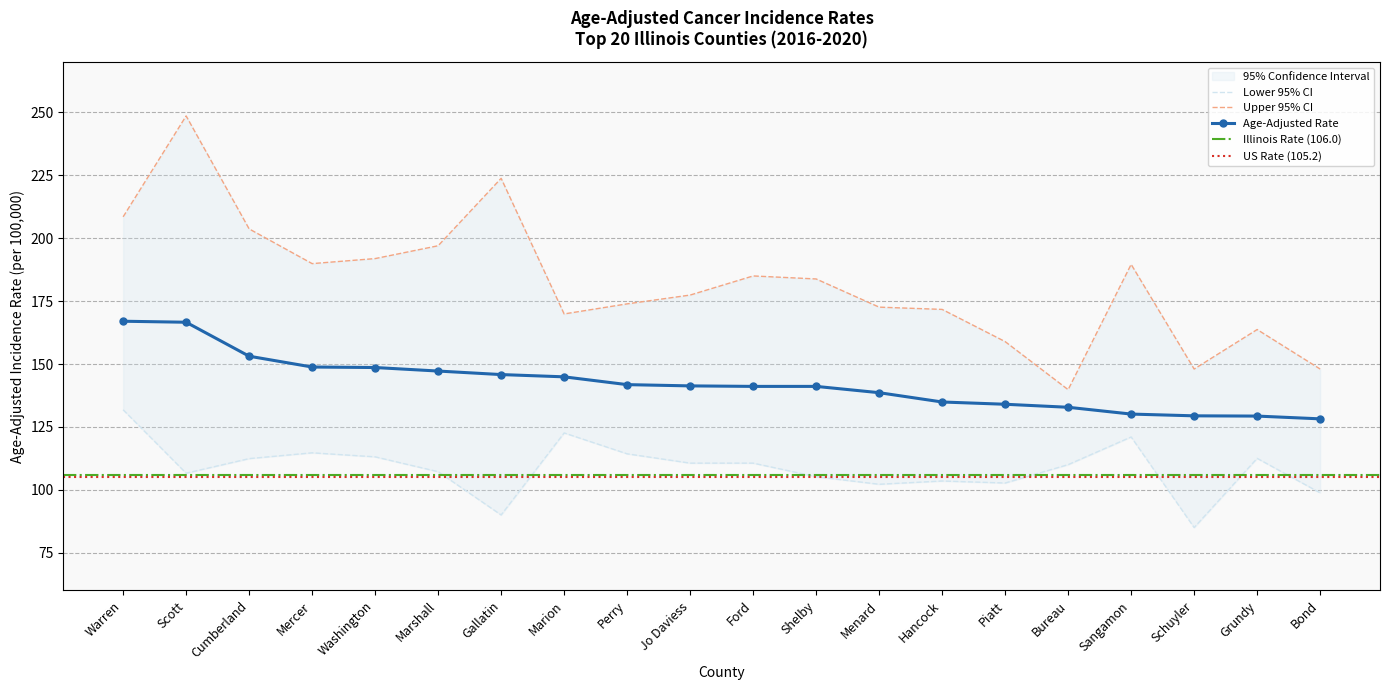

Where is the first local maximum for Upper 95% CI?

Scott